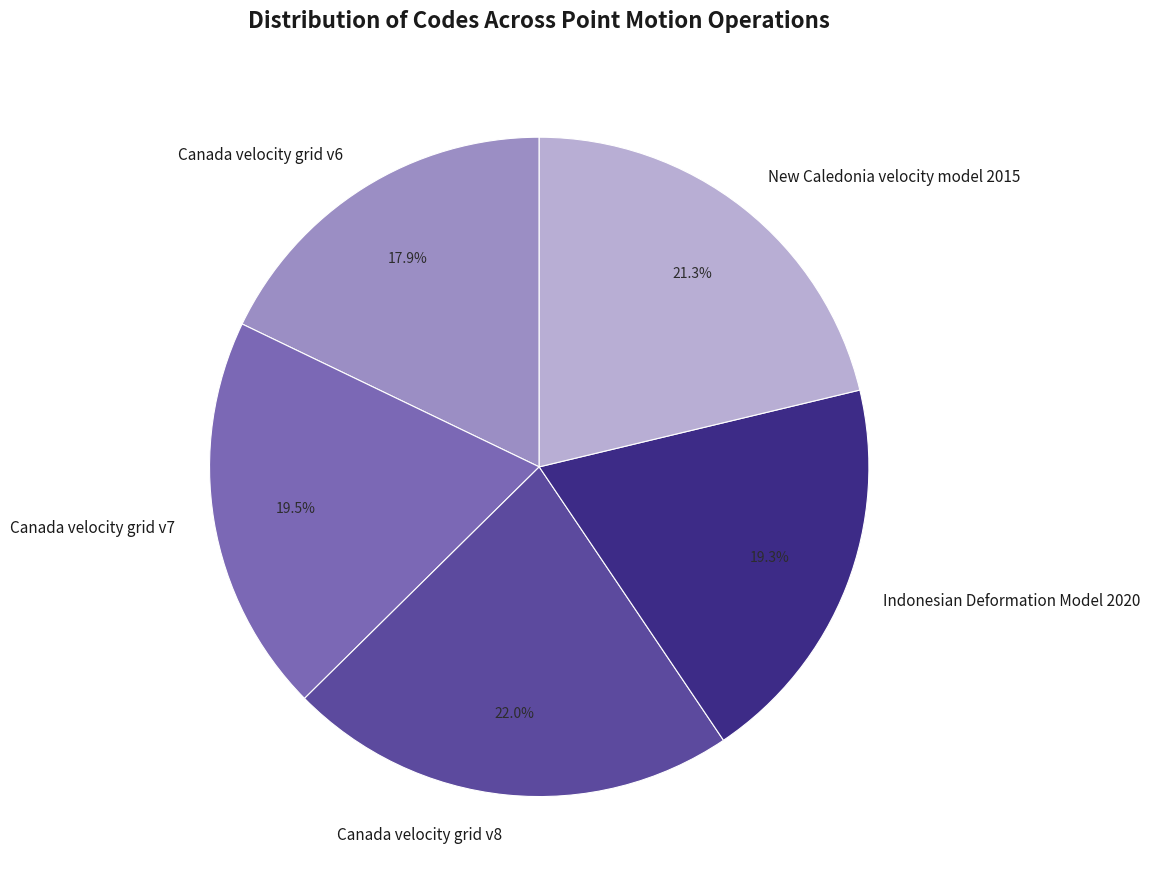

Does Indonesian Deformation Model 2020 represent more than half of the total?

No